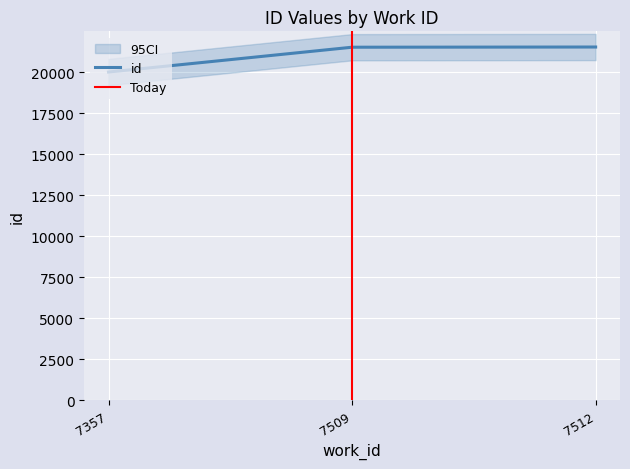

What is the sum of the values at 7509 and 7512?

43060